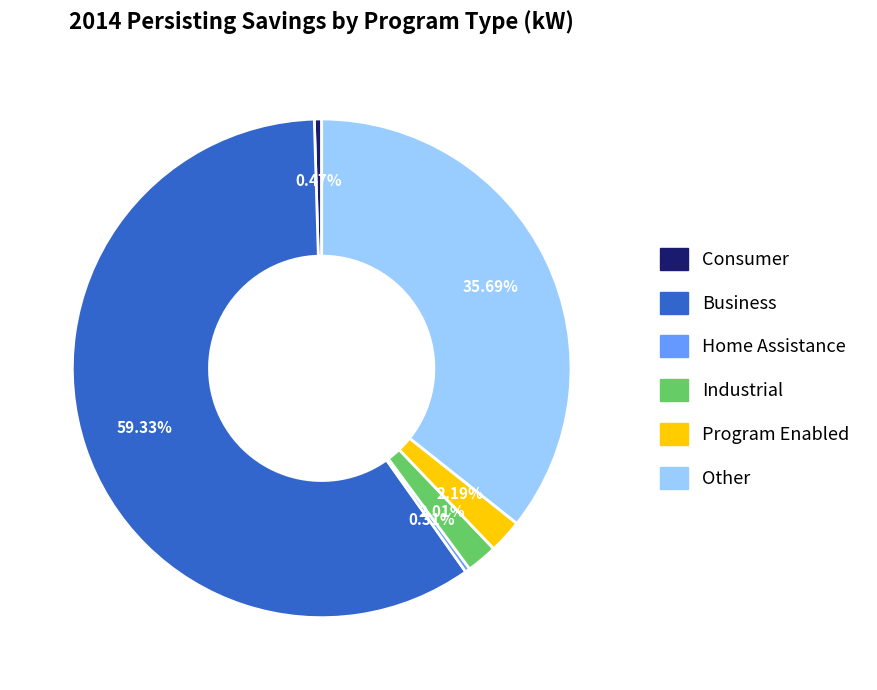

To the nearest percent, what is the difference between the largest and smallest slice percentages?

59%